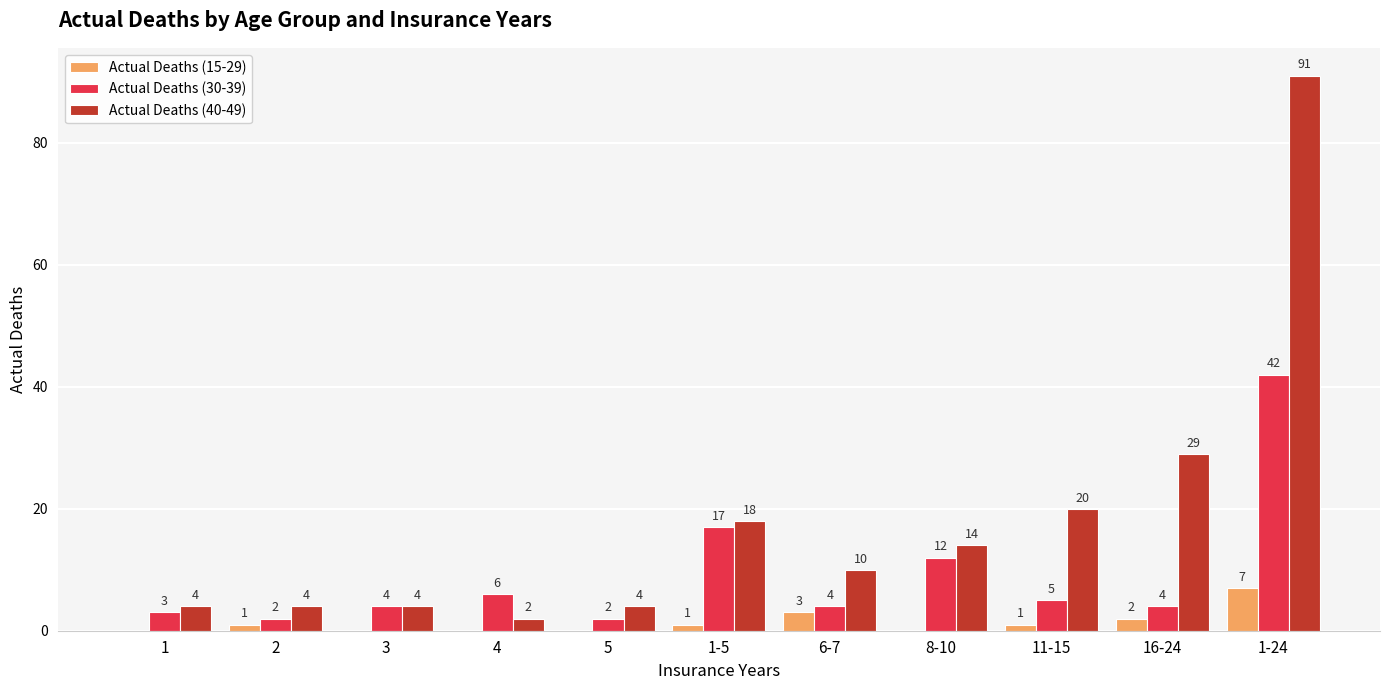

At which category is the sum across all series the highest?

1-24